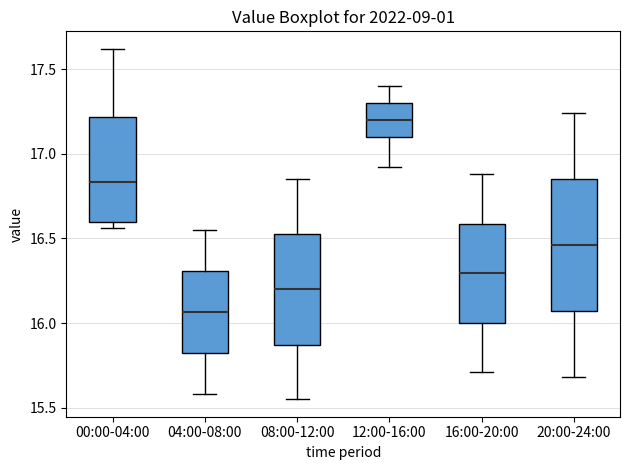

Reading left to right, transcribe this box plot: for each box, give where its median line is, the range the box spans, and where its two whiskers end, as read against the y-axis. The values are not printed on the chart, so give them approximately, as read against the axis.

00:00-04:00: median 16.85, box 16.60 to 17.20, whiskers 16.55 to 17.60
04:00-08:00: median 16.05, box 15.80 to 16.30, whiskers 15.60 to 16.55
08:00-12:00: median 16.20, box 15.85 to 16.55, whiskers 15.55 to 16.85
12:00-16:00: median 17.20, box 17.10 to 17.30, whiskers 16.90 to 17.40
16:00-20:00: median 16.30, box 16.00 to 16.60, whiskers 15.70 to 16.90
20:00-24:00: median 16.45, box 16.05 to 16.85, whiskers 15.70 to 17.25